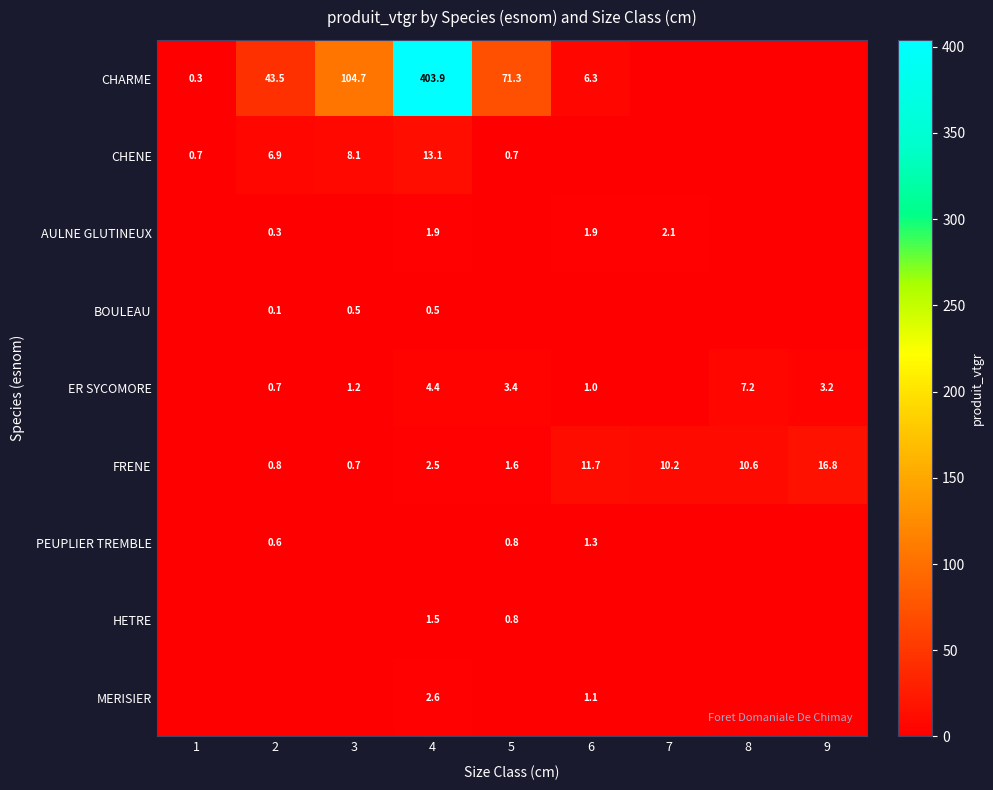

Is it true that FRENE equals 1.4 at 2?

False